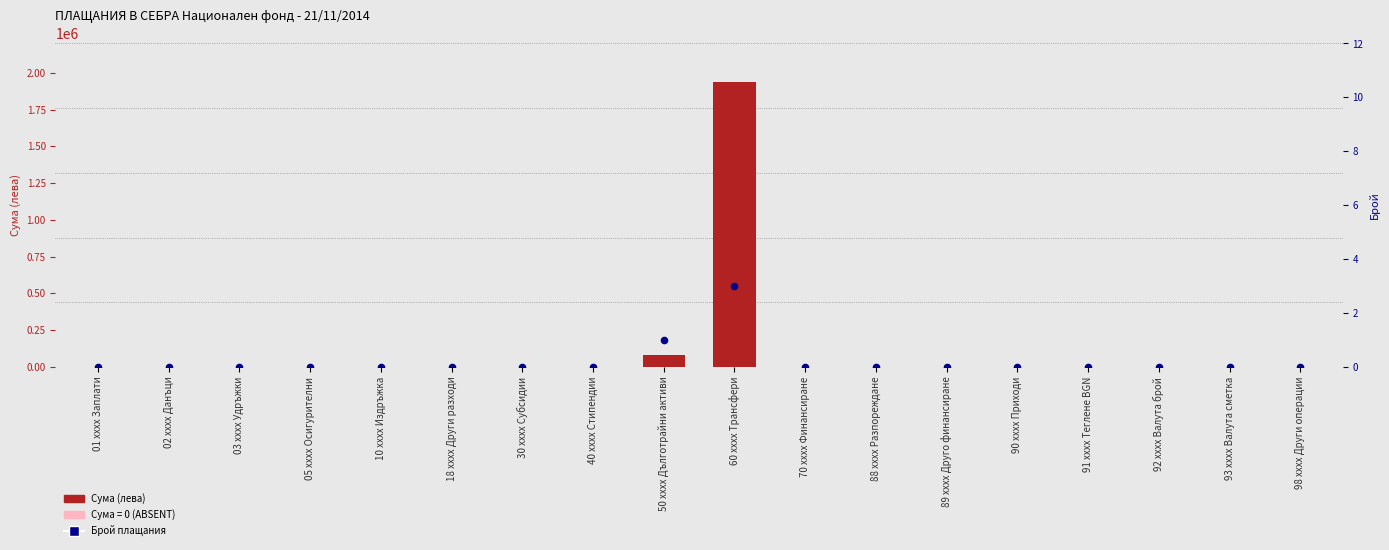

Is the value of Брой плащания at 93 xxxx Валута сметка greater than the value of Сума (лева) at 70 xxxx Финансиране?

No